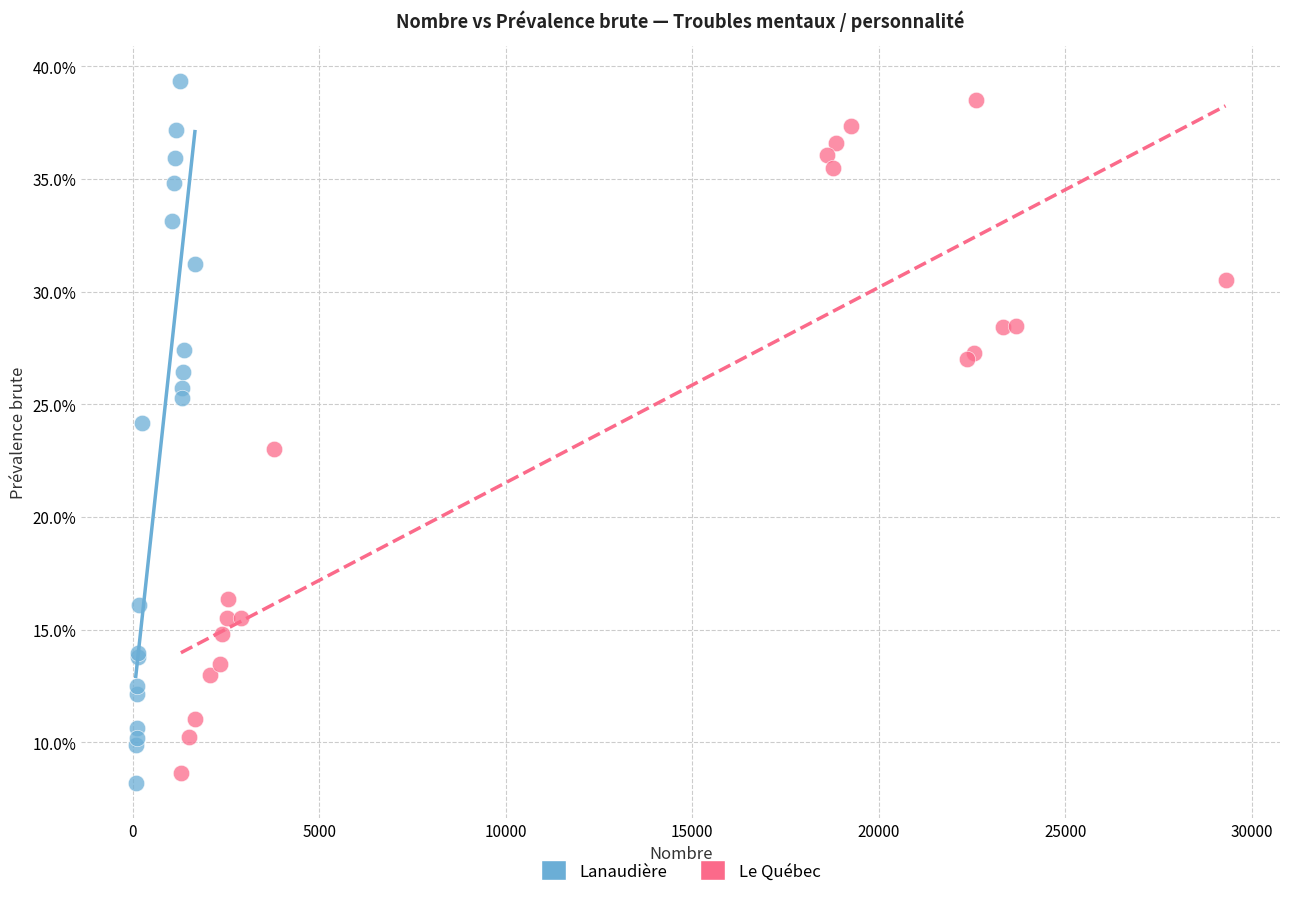

Which series contains the lowest Y value?

Lanaudière